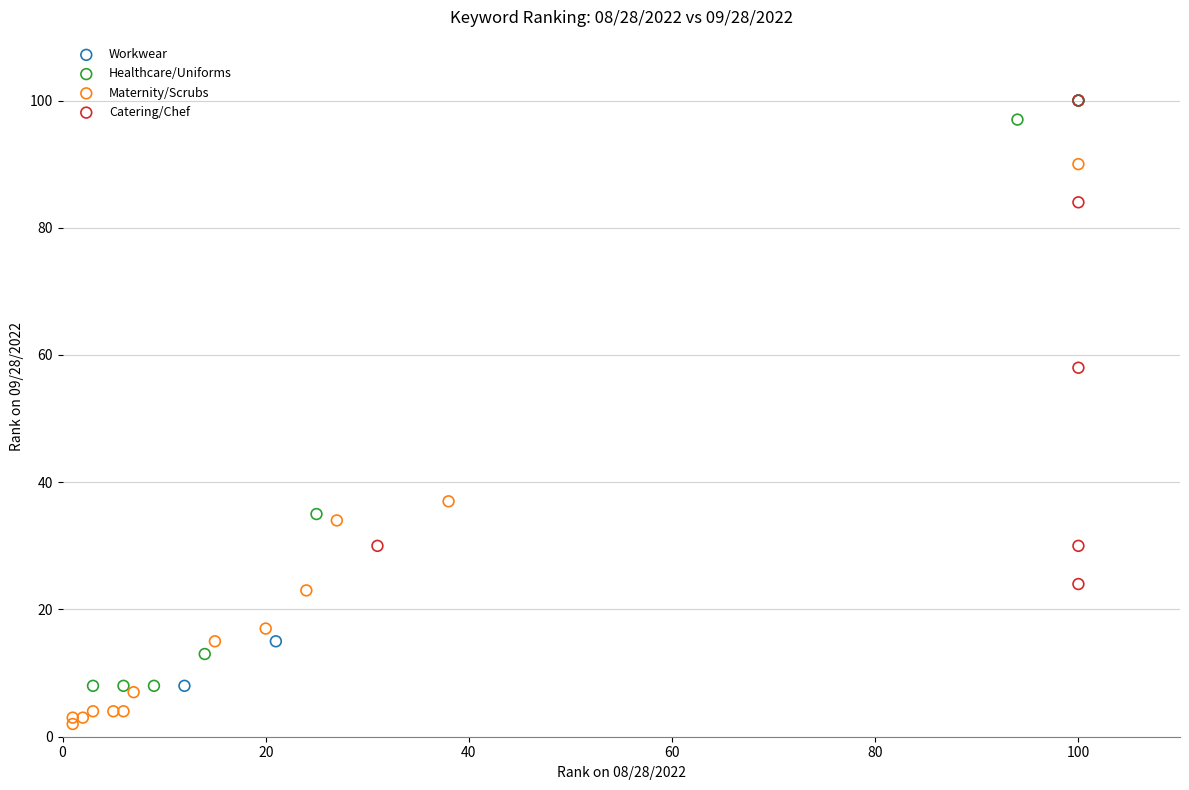

Which series reaches the minimum Y coordinate?

Maternity/Scrubs